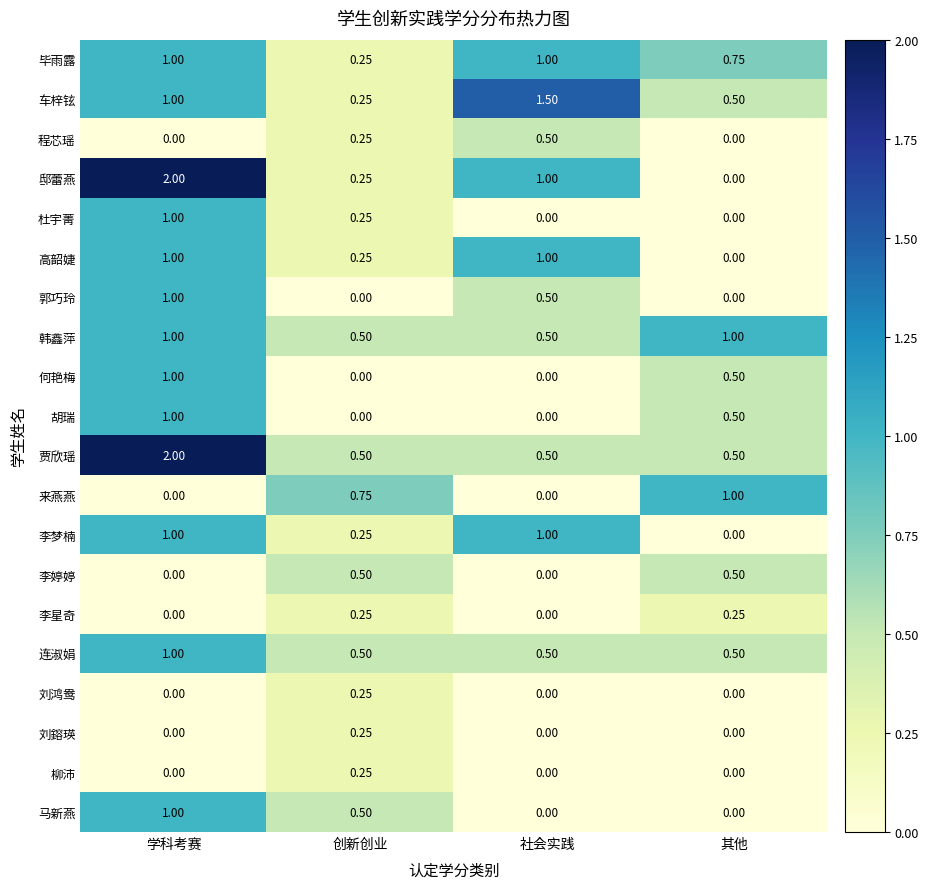

List the labels in order of 邸蕾燕 value, largest first.

学科考赛, 社会实践, 创新创业, 其他